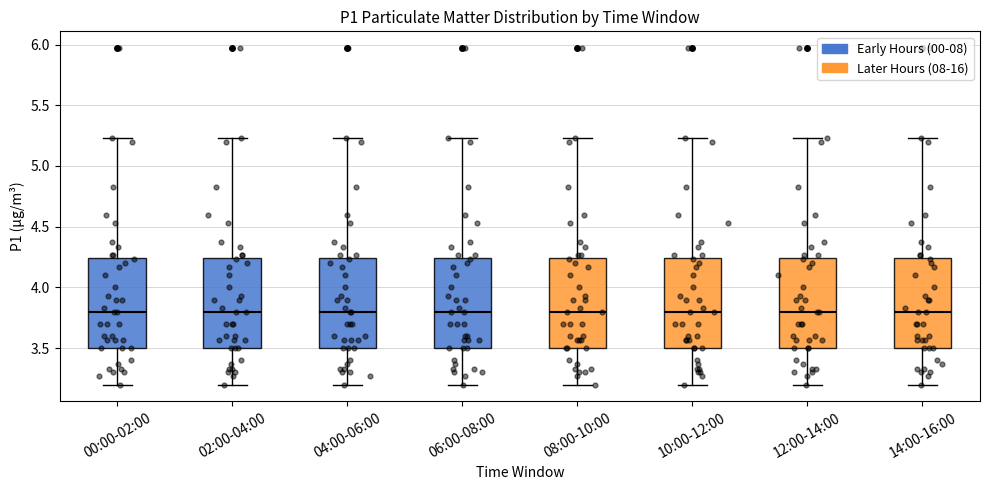

Reading left to right, transcribe this box plot: for each box, give where its median line is, the range the box spans, and where its two whiskers end, as read against the y-axis. The values are not printed on the chart, so give them approximately, as read against the axis.

00:00-02:00: median 3.80, box 3.50 to 4.25, whiskers 3.20 to 5.25
02:00-04:00: median 3.80, box 3.50 to 4.25, whiskers 3.20 to 5.25
04:00-06:00: median 3.80, box 3.50 to 4.25, whiskers 3.20 to 5.25
06:00-08:00: median 3.80, box 3.50 to 4.25, whiskers 3.20 to 5.25
08:00-10:00: median 3.80, box 3.50 to 4.25, whiskers 3.20 to 5.25
10:00-12:00: median 3.80, box 3.50 to 4.25, whiskers 3.20 to 5.25
12:00-14:00: median 3.80, box 3.50 to 4.25, whiskers 3.20 to 5.25
14:00-16:00: median 3.80, box 3.50 to 4.25, whiskers 3.20 to 5.25